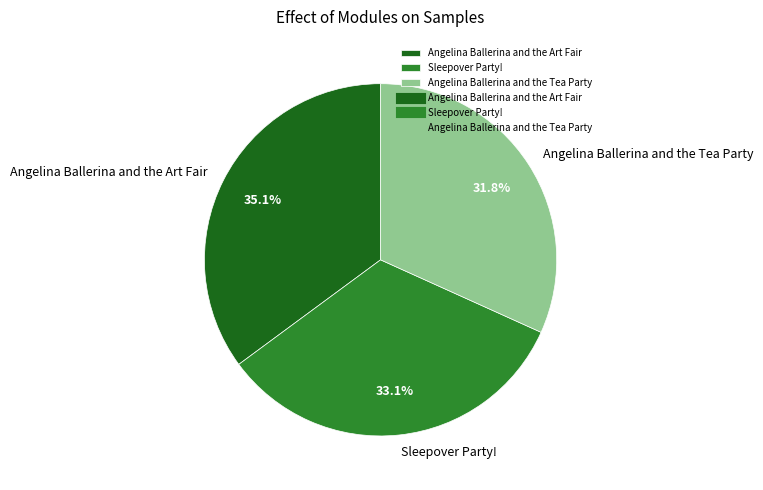

Between Angelina Ballerina and the Art Fair and Angelina Ballerina and the Tea Party, which is larger?

Angelina Ballerina and the Art Fair